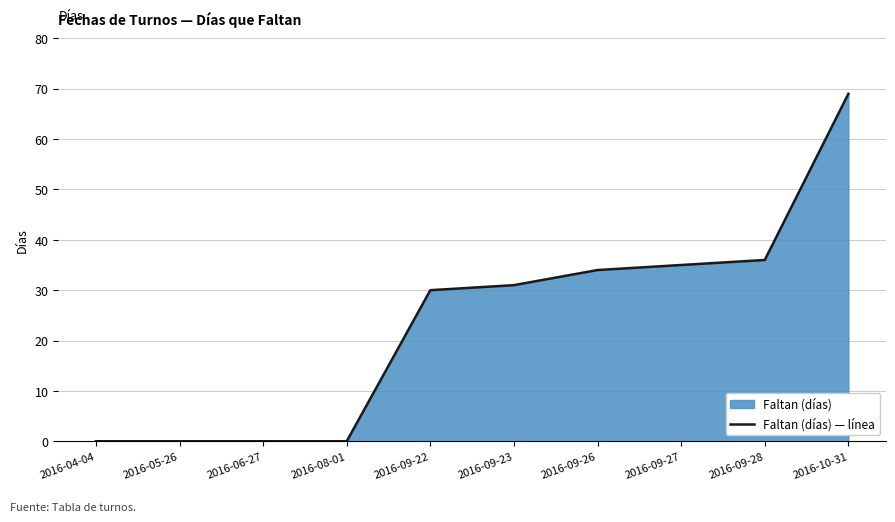

Reading left to right, list all the values displayed in this chart.

2016-04-04=0	2016-05-26=0	2016-06-27=0	2016-08-01=0	2016-09-22=30	2016-09-23=31	2016-09-26=34	2016-09-27=35	2016-09-28=36	2016-10-31=69